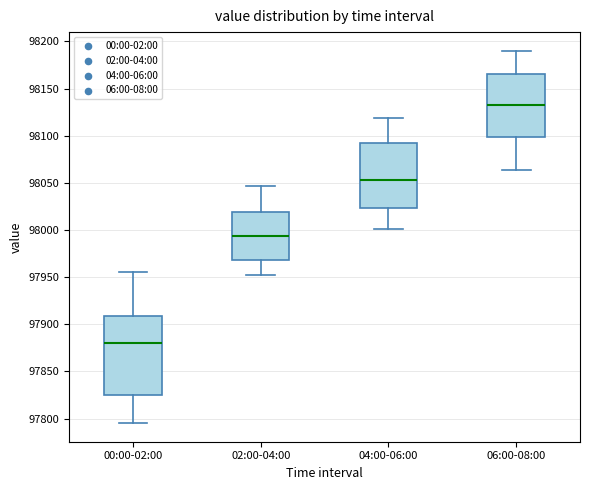

Reading left to right, read every box against the y-axis: the position of its median line, the range the box covers, and the ends of its whiskers. The values are not printed on the chart, so give them approximately, as read against the axis.

00:00-02:00: median 97880, box 97825 to 97910, whiskers 97795 to 97955
02:00-04:00: median 97995, box 97970 to 98020, whiskers 97950 to 98045
04:00-06:00: median 98055, box 98025 to 98095, whiskers 98000 to 98120
06:00-08:00: median 98130, box 98100 to 98165, whiskers 98065 to 98190